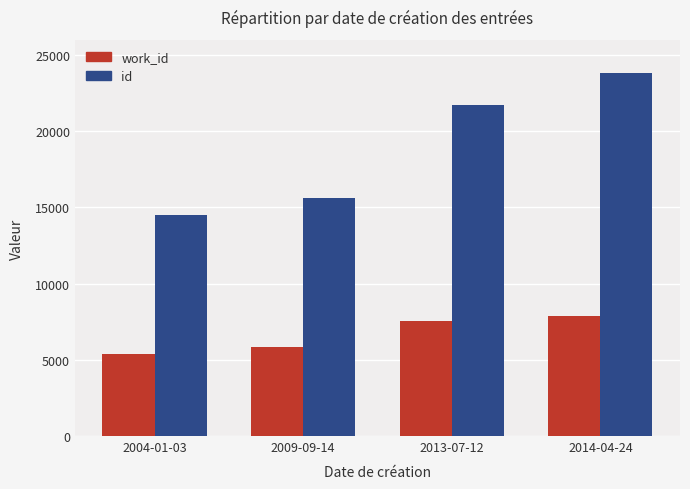

What are all the series names shown in the legend?

work_id, id